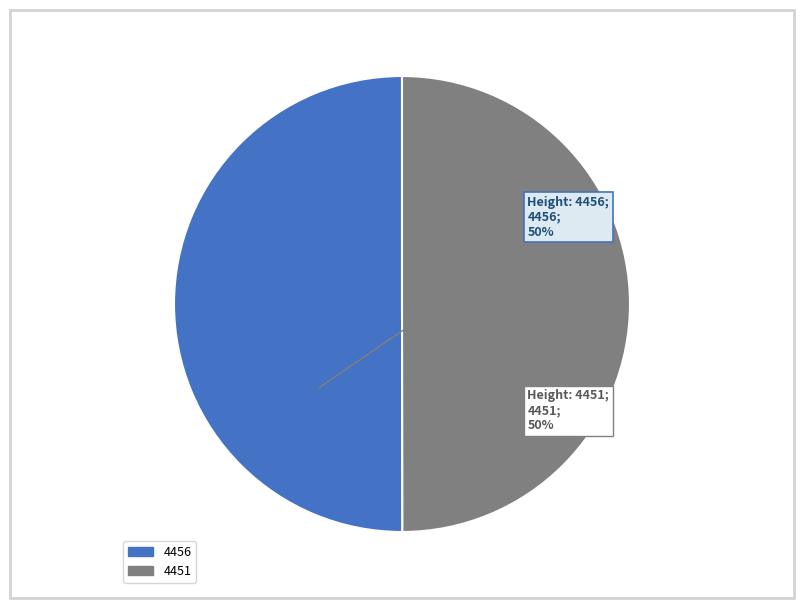

The 4451 slice represents 41% of the pie. True or false?

False